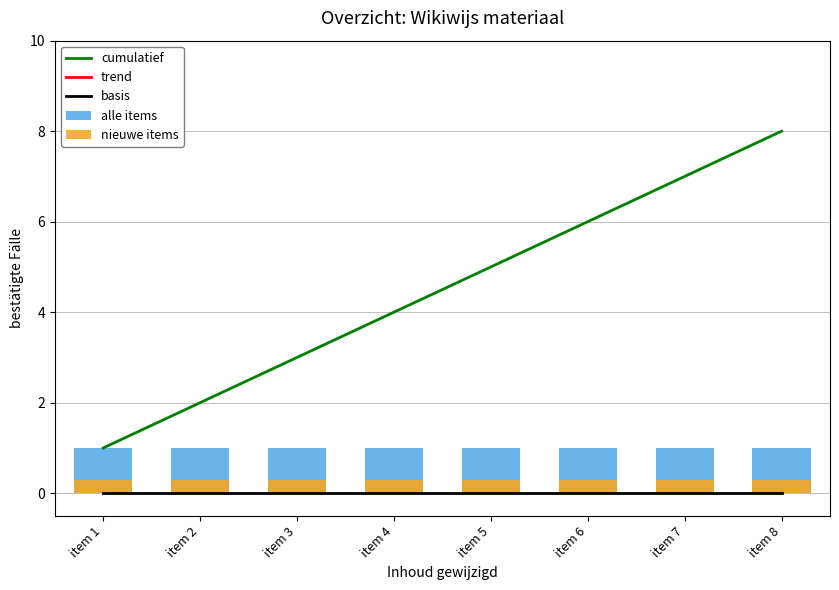

Reading left to right, list all the values displayed in this chart.

cumulatief: item 1=1.0	item 2=2.0	item 3=3.0	item 4=4.0	item 5=5.0	item 6=6.0	item 7=7.0	item 8=8.0
trend: item 1=-1518555.8	item 2=-1518555.2	item 3=-1518554.8	item 4=-1518554.2	item 5=-1518554.5	item 6=-1518554.0	item 7=-1518554.2	item 8=-1518553.8
basis: item 1=0.0	item 2=0.0	item 3=0.0	item 4=0.0	item 5=0.0	item 6=0.0	item 7=0.0	item 8=0.0
alle items: item 1=1.0	item 2=1.0	item 3=1.0	item 4=1.0	item 5=1.0	item 6=1.0	item 7=1.0	item 8=1.0
nieuwe items: item 1=0.3	item 2=0.3	item 3=0.3	item 4=0.3	item 5=0.3	item 6=0.3	item 7=0.3	item 8=0.3